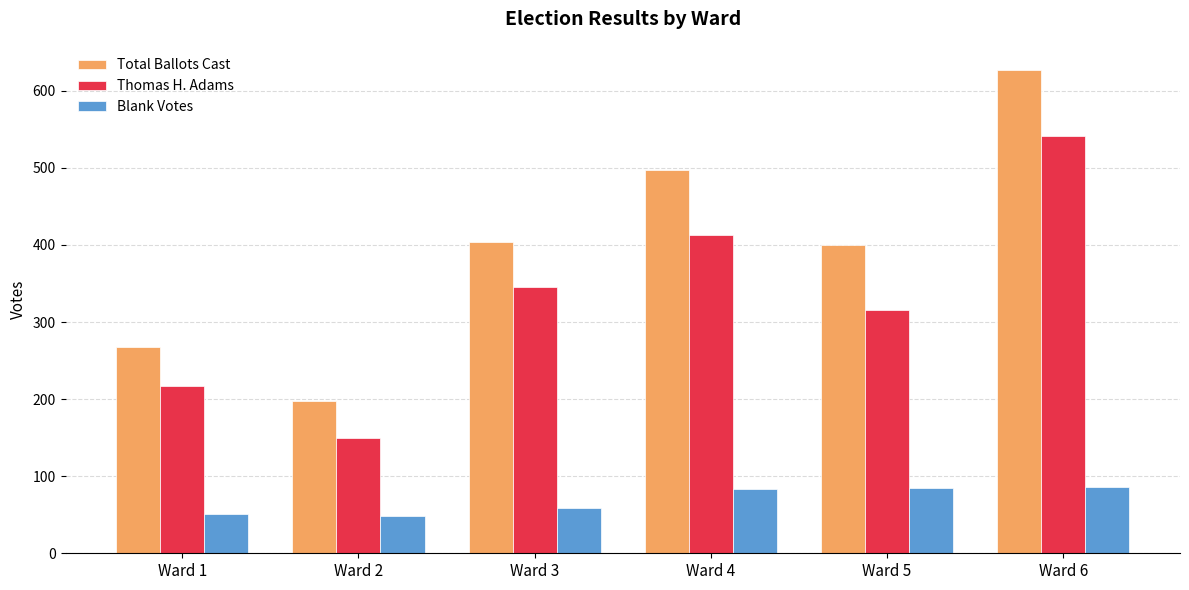

How many bars are there in each group?

3